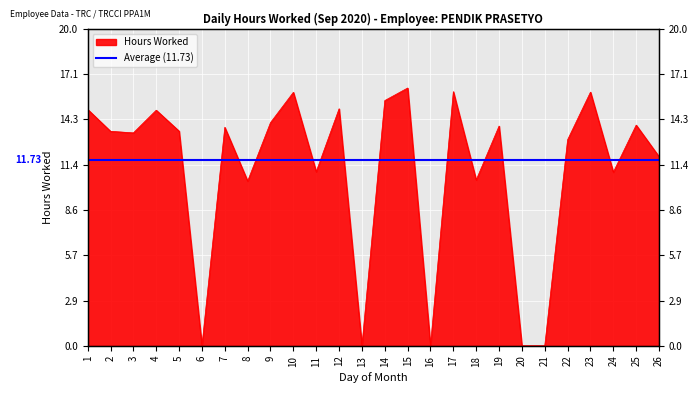

What is the change in value from 20 to 22?

+13.0